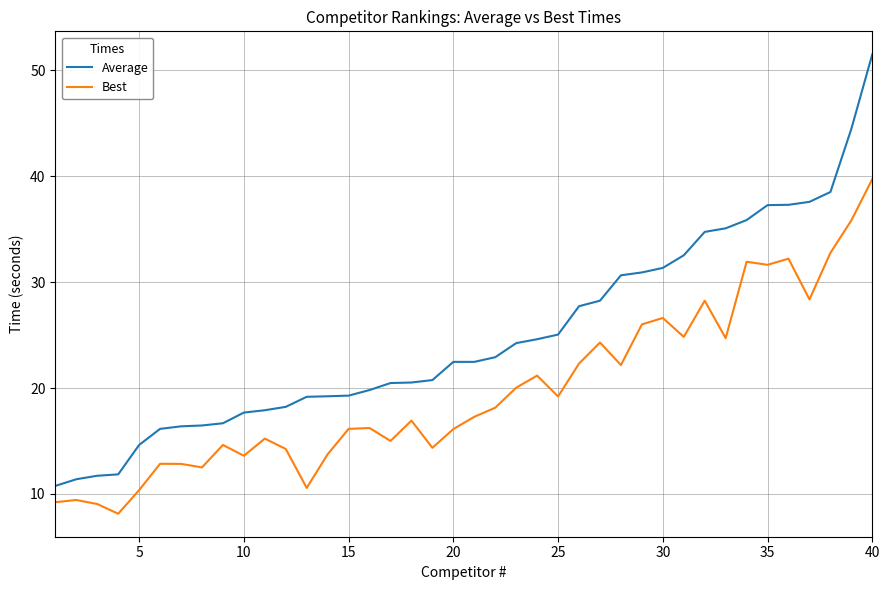

What is the difference between the second highest and minimum values in the Average series?

33.7